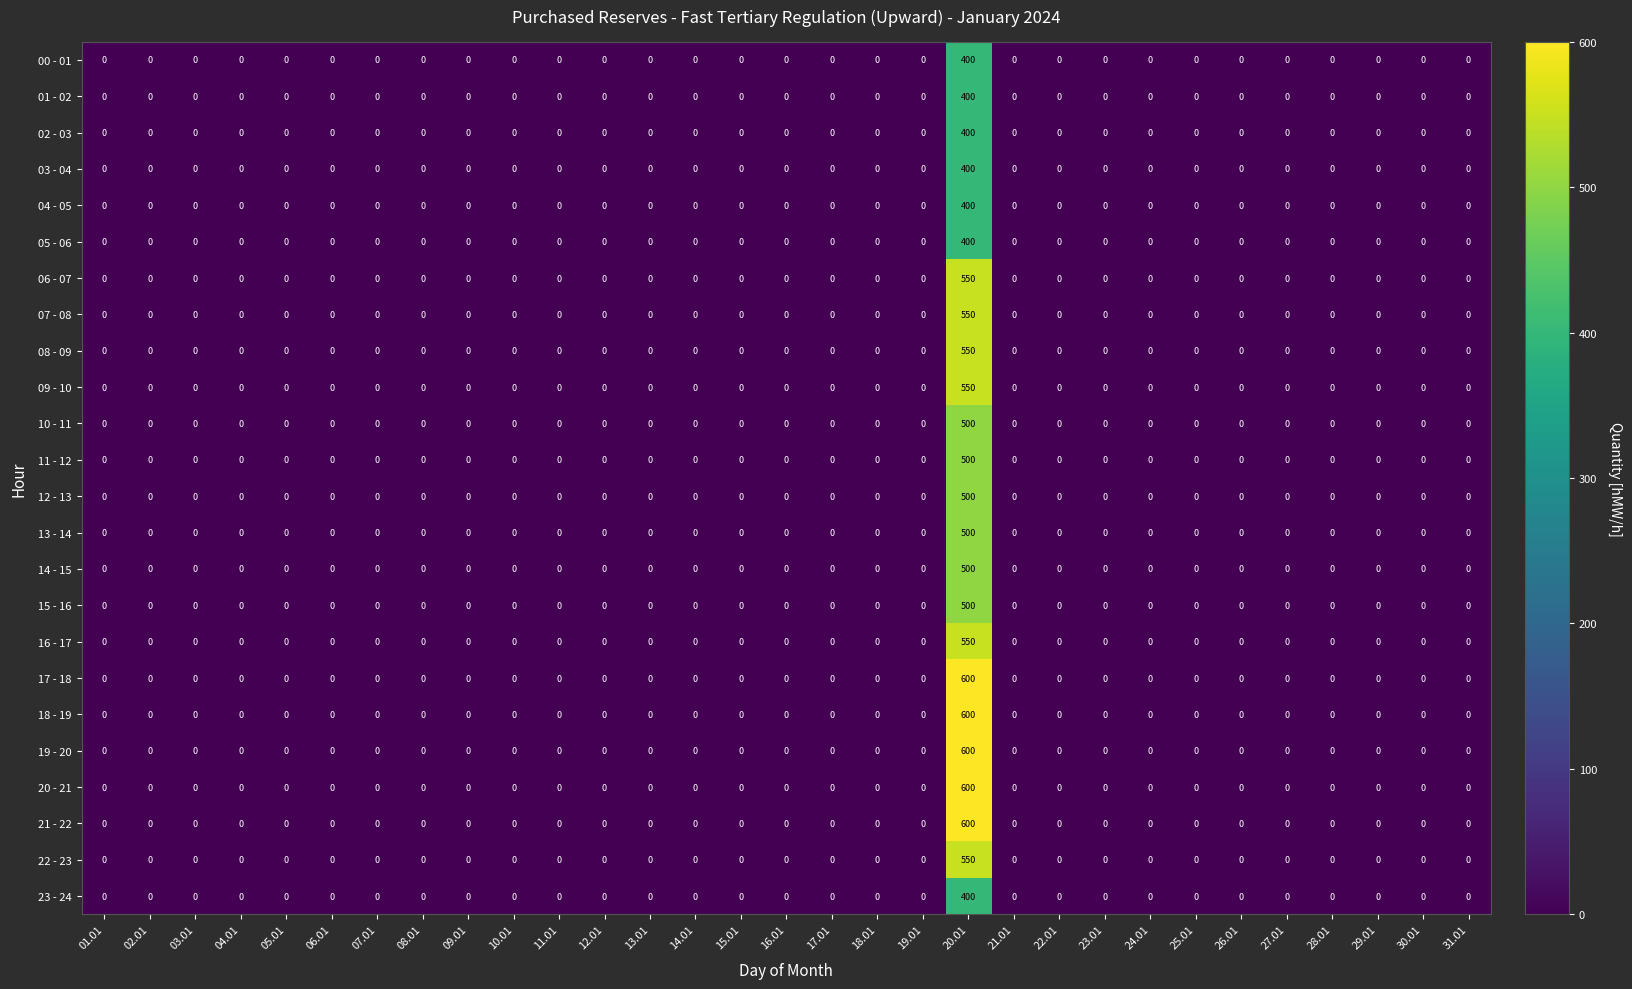

At which category is the sum across all series the highest?

20.01